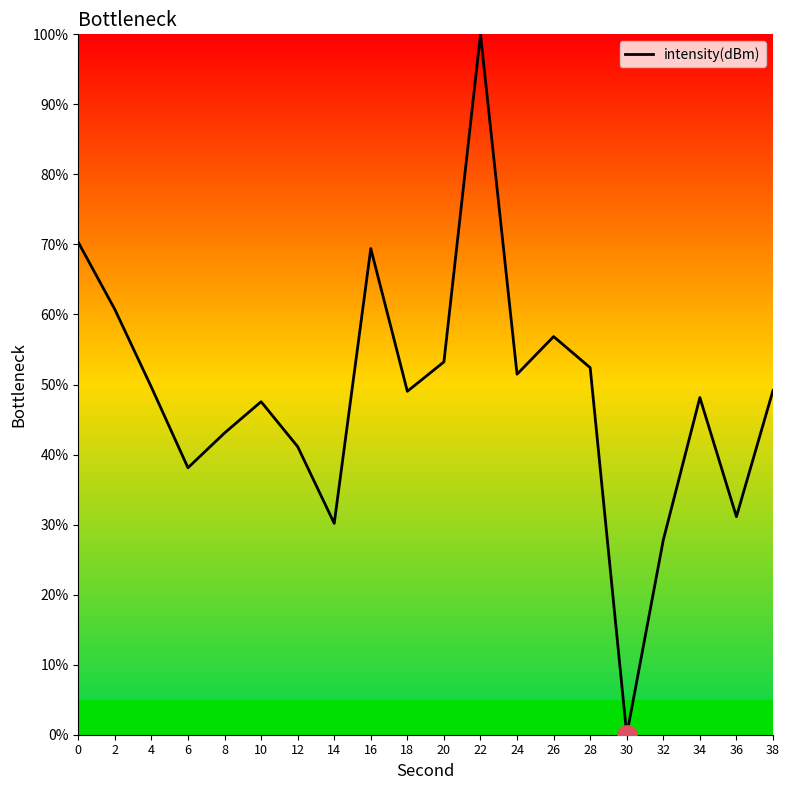

How many interior local valleys (lower than both neighbors) does the data have?

6